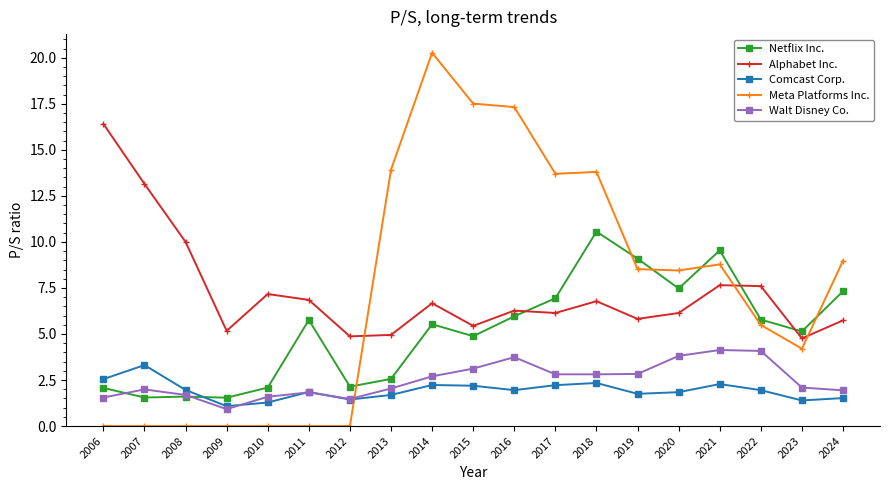

What is the difference between the maximum and minimum values in the Comcast Corp. series?

2.2